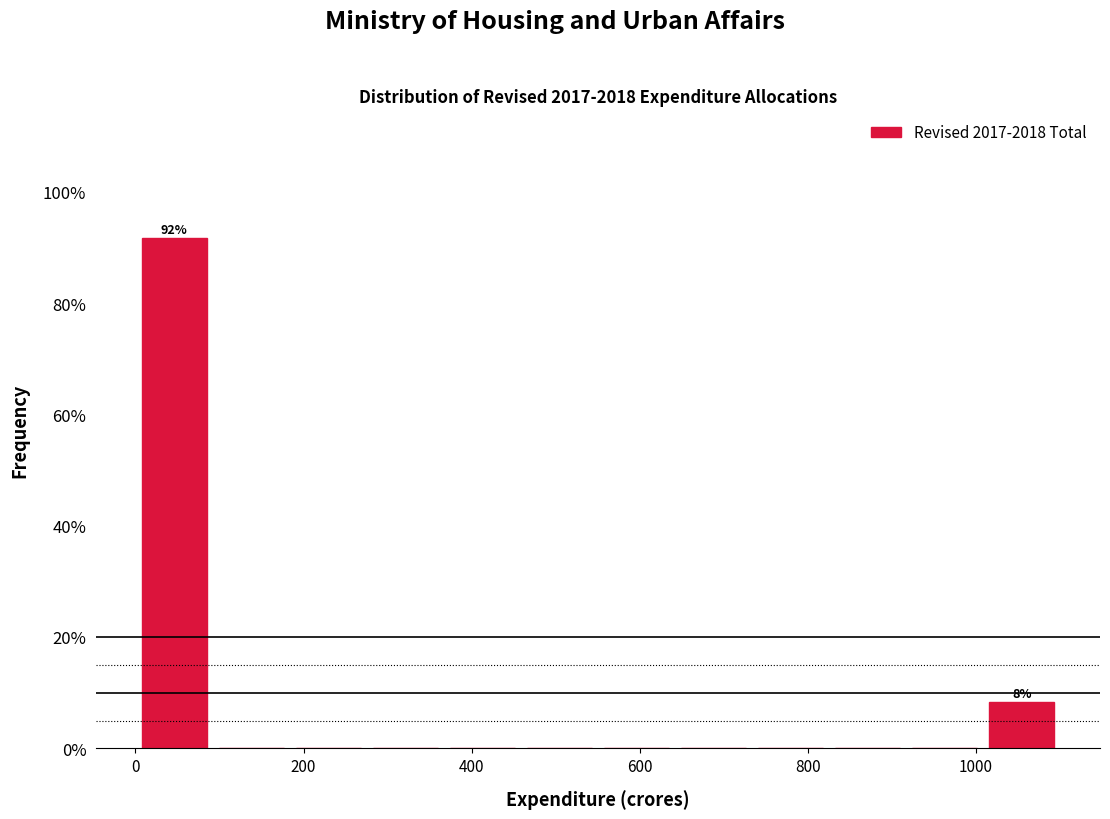

Over which range of the x-axis is the bar tallest?

0 to 100